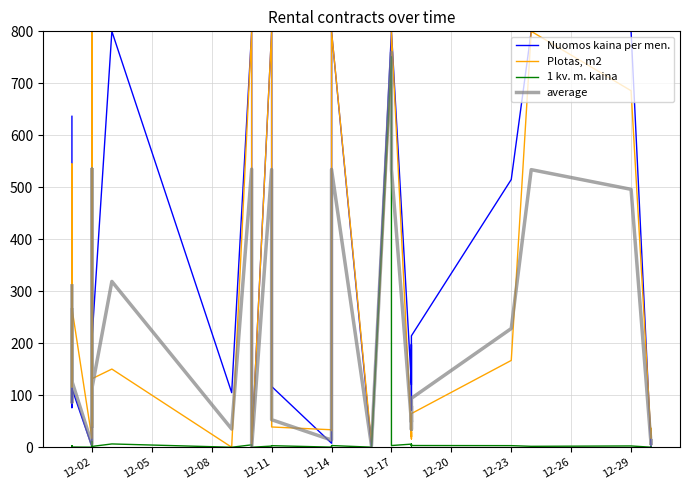

True or false: 1 kv. m. kaina and Nuomos kaina per men. intersect in this chart.

False